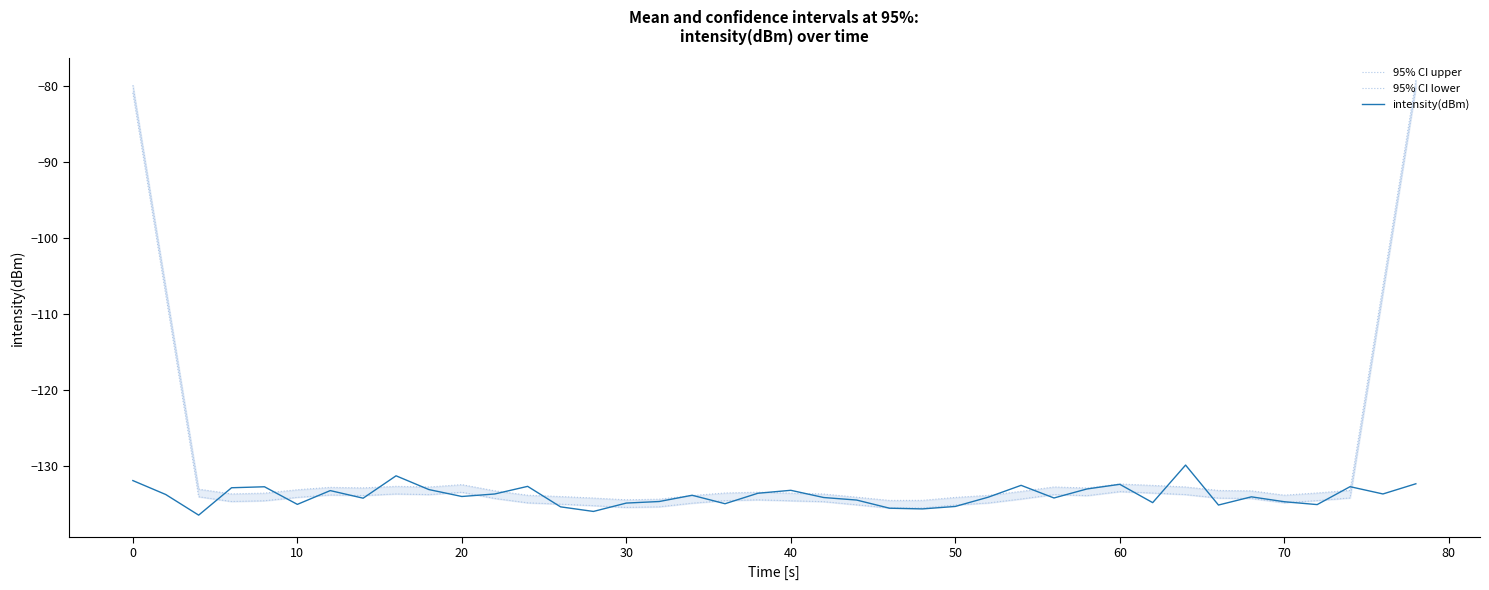

Which series has the largest total across all categories?

95% CI upper